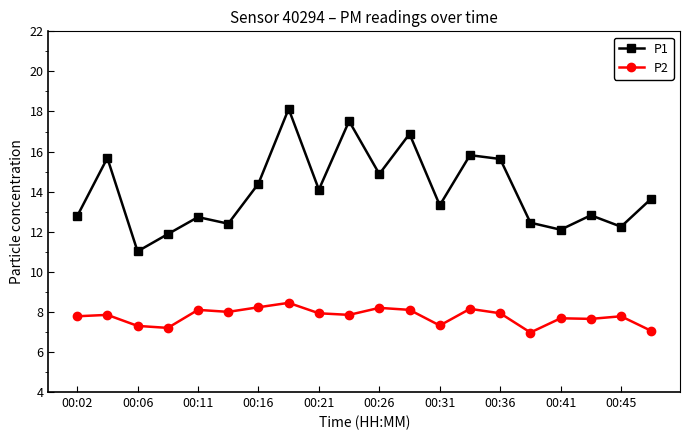

Does the chart display data point markers on the line(s)?

Yes